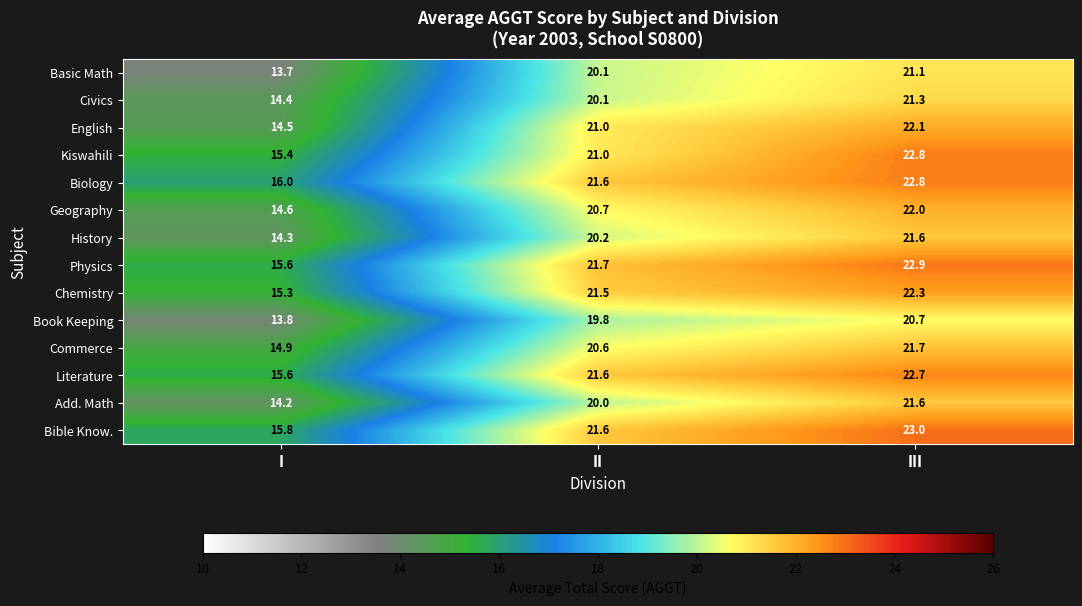

What is the total value across all series at III?

308.6